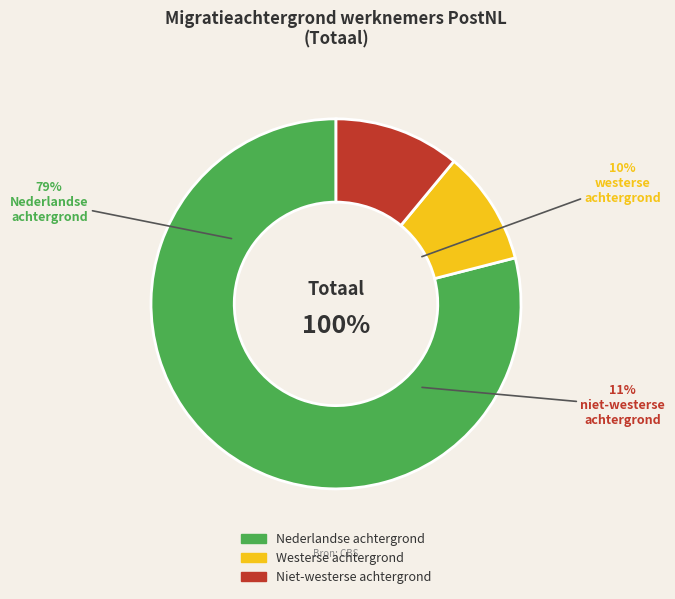

Approximately how many times larger is the value at niet-westerse achtergrond compared to westerse achtergrond?

1.1